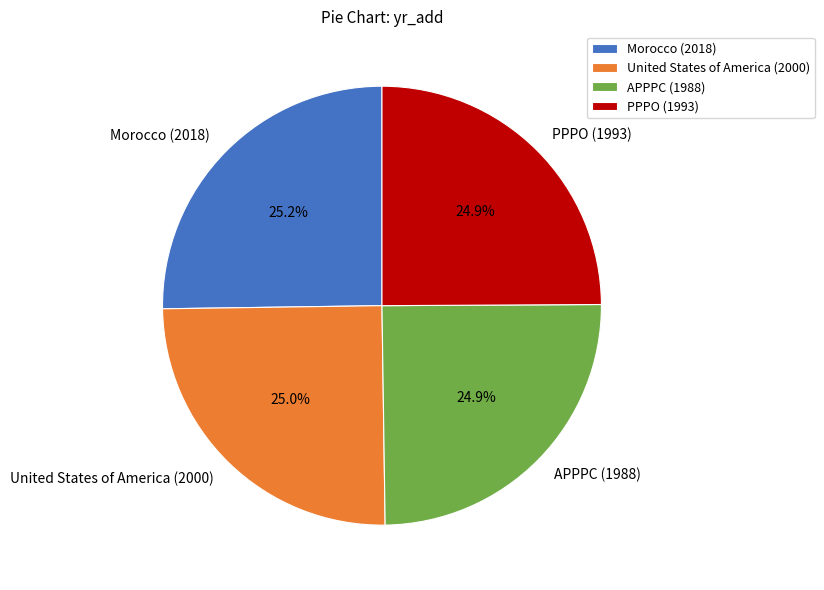

Combined, do APPPC (1988) and United States of America (2000) account for over 50%?

No